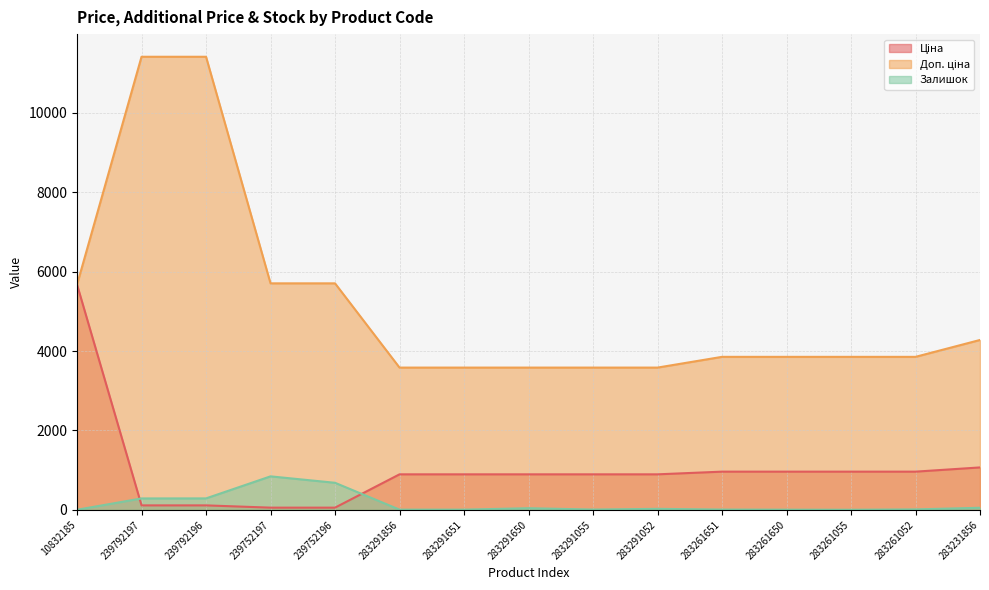

How many intersections are there between Ціна and Залишок?

2